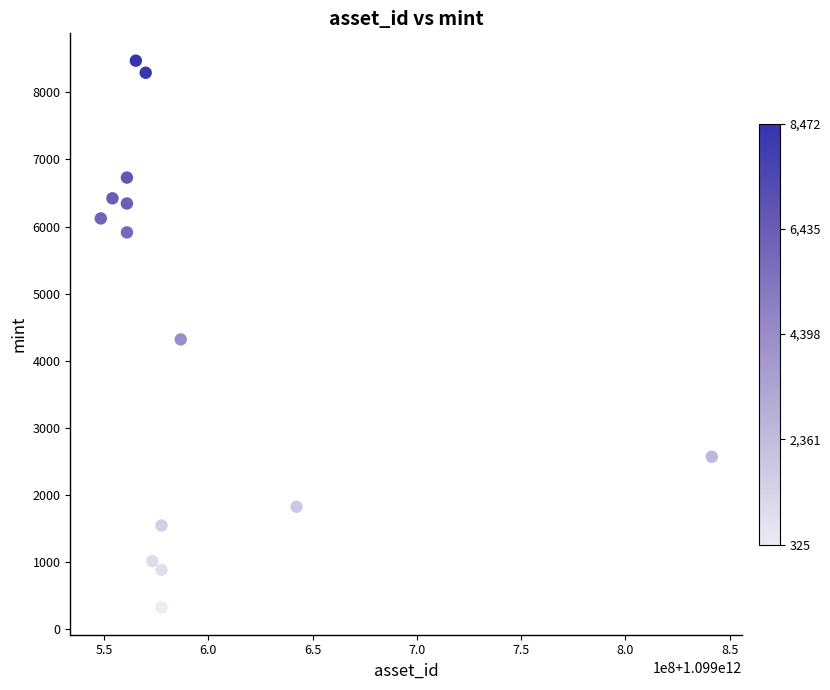

What is the range of X values (max minus min)?

292876667